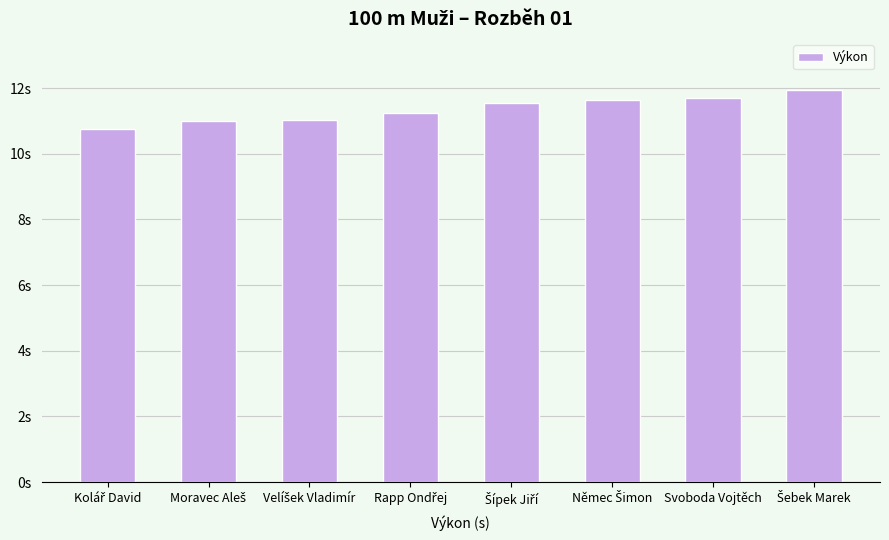

What is the label of the 5th bar from the right?

Rapp Ondřej